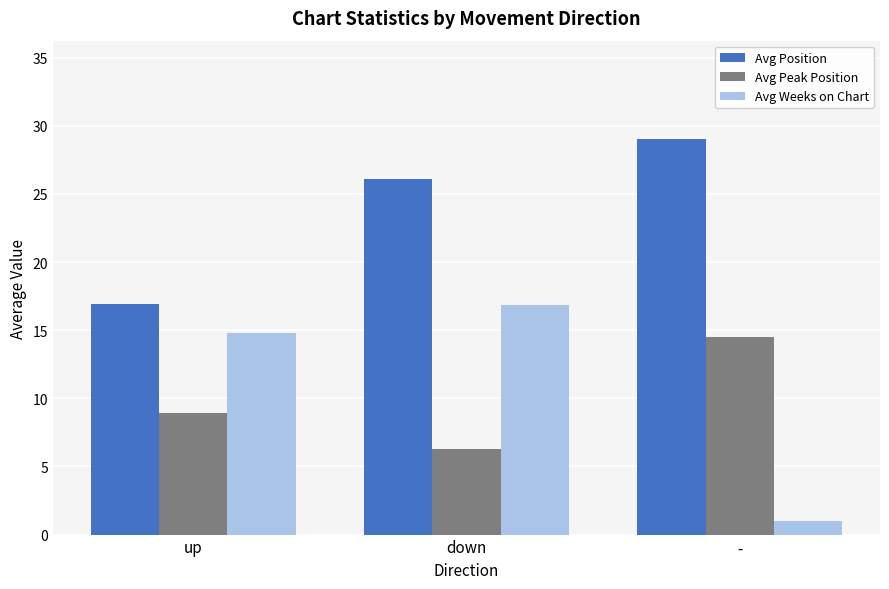

Is it true that Avg Peak Position equals 6.3 at down?

True